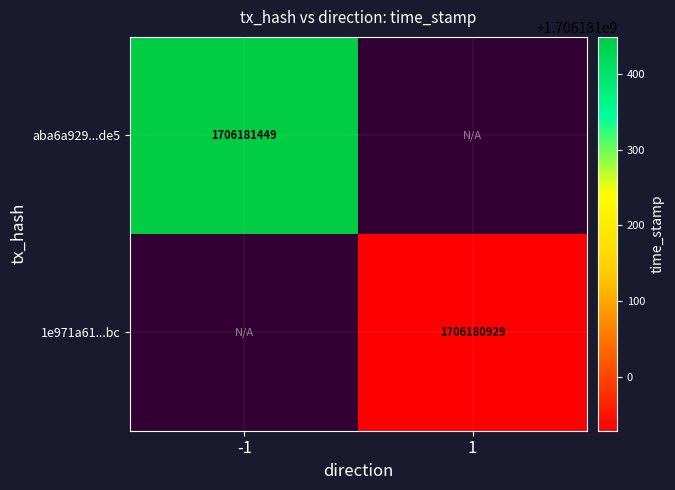

Which series has the largest total across all categories?

aba6a929553f7496ded561af2fe633e45e63de5